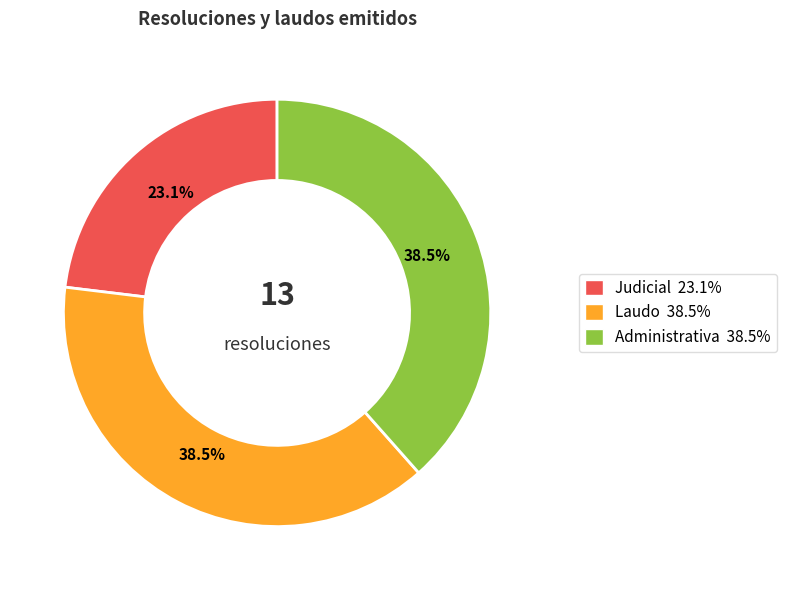

Approximately how many times larger is the value at Administrativa 38.5% compared to Laudo 38.5%?

1.0